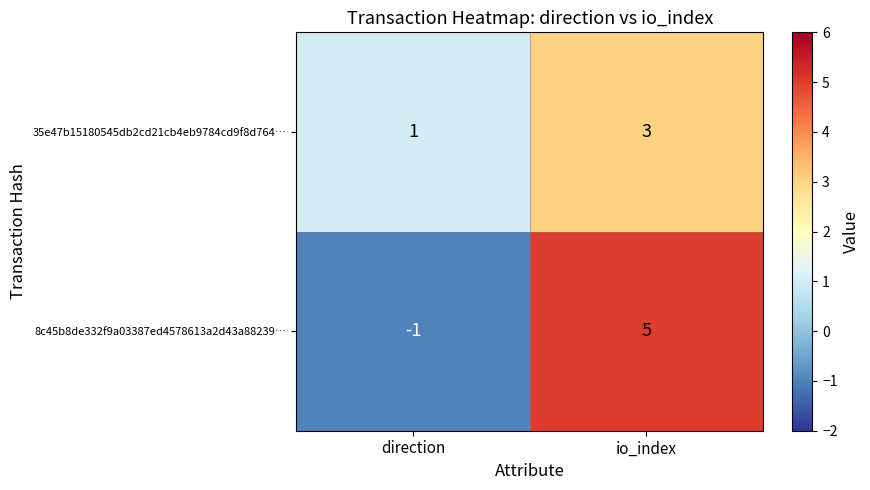

Is it true that 8c45b8de332f9a03387ed4578613a2d43a88239… equals -1 at direction?

True